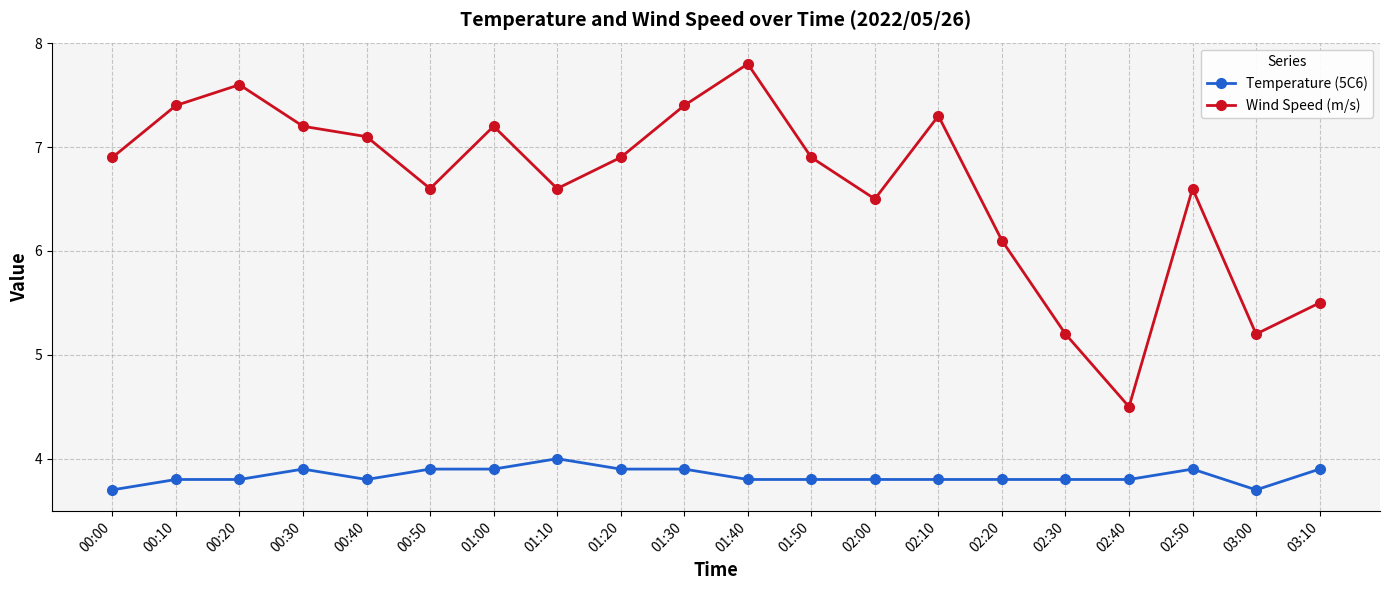

At how many categories does at least one series exceed 5?

19